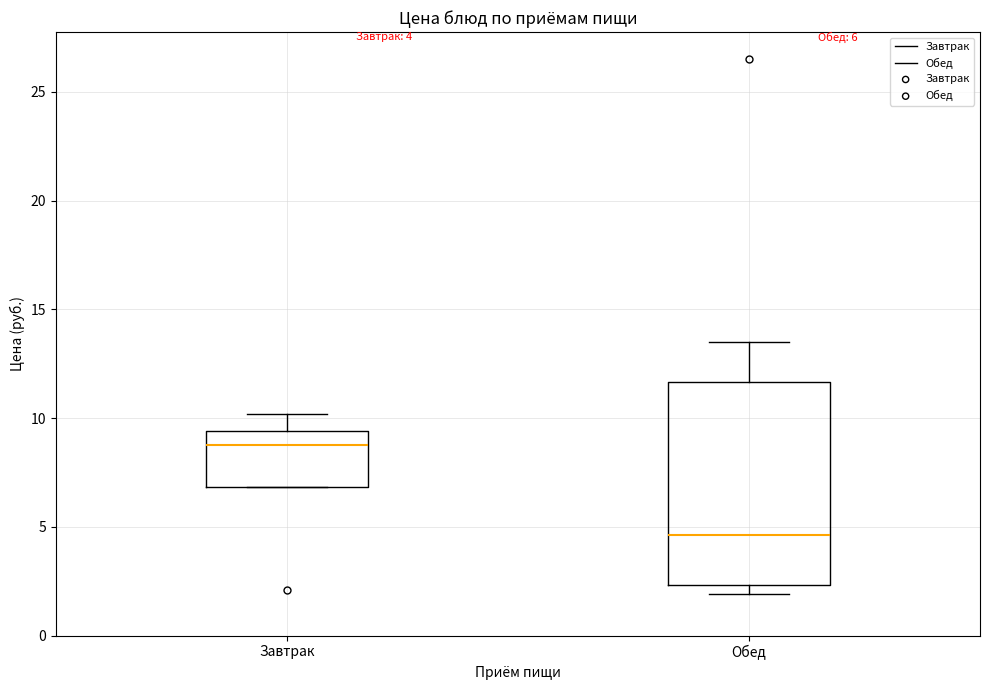

Which box is the tallest, from its lower edge to its upper edge?

Обед